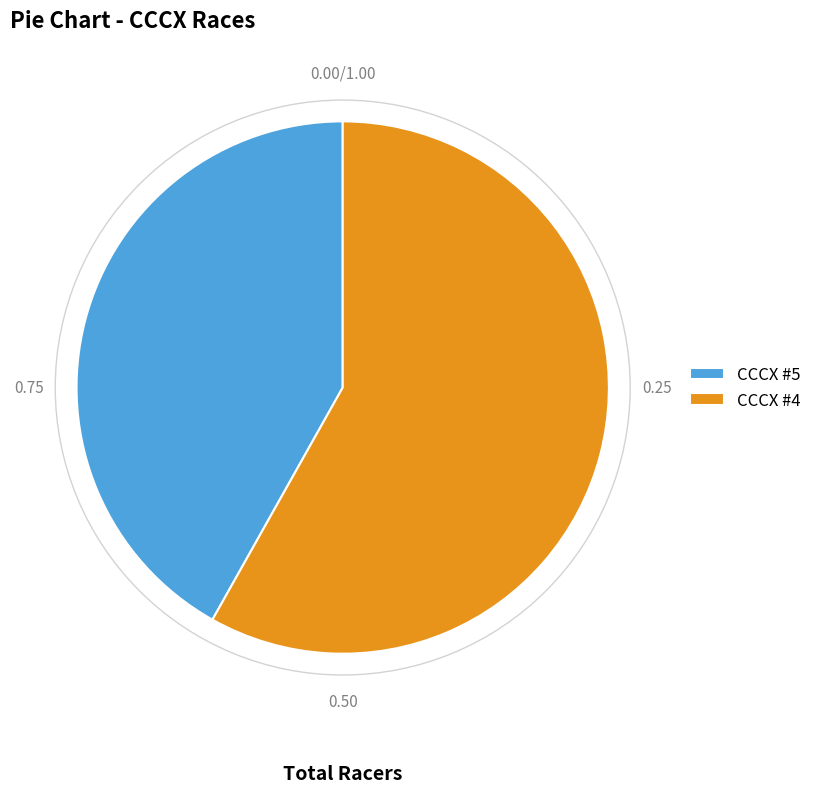

Does CCCX #4 account for over 50% of the chart?

Yes